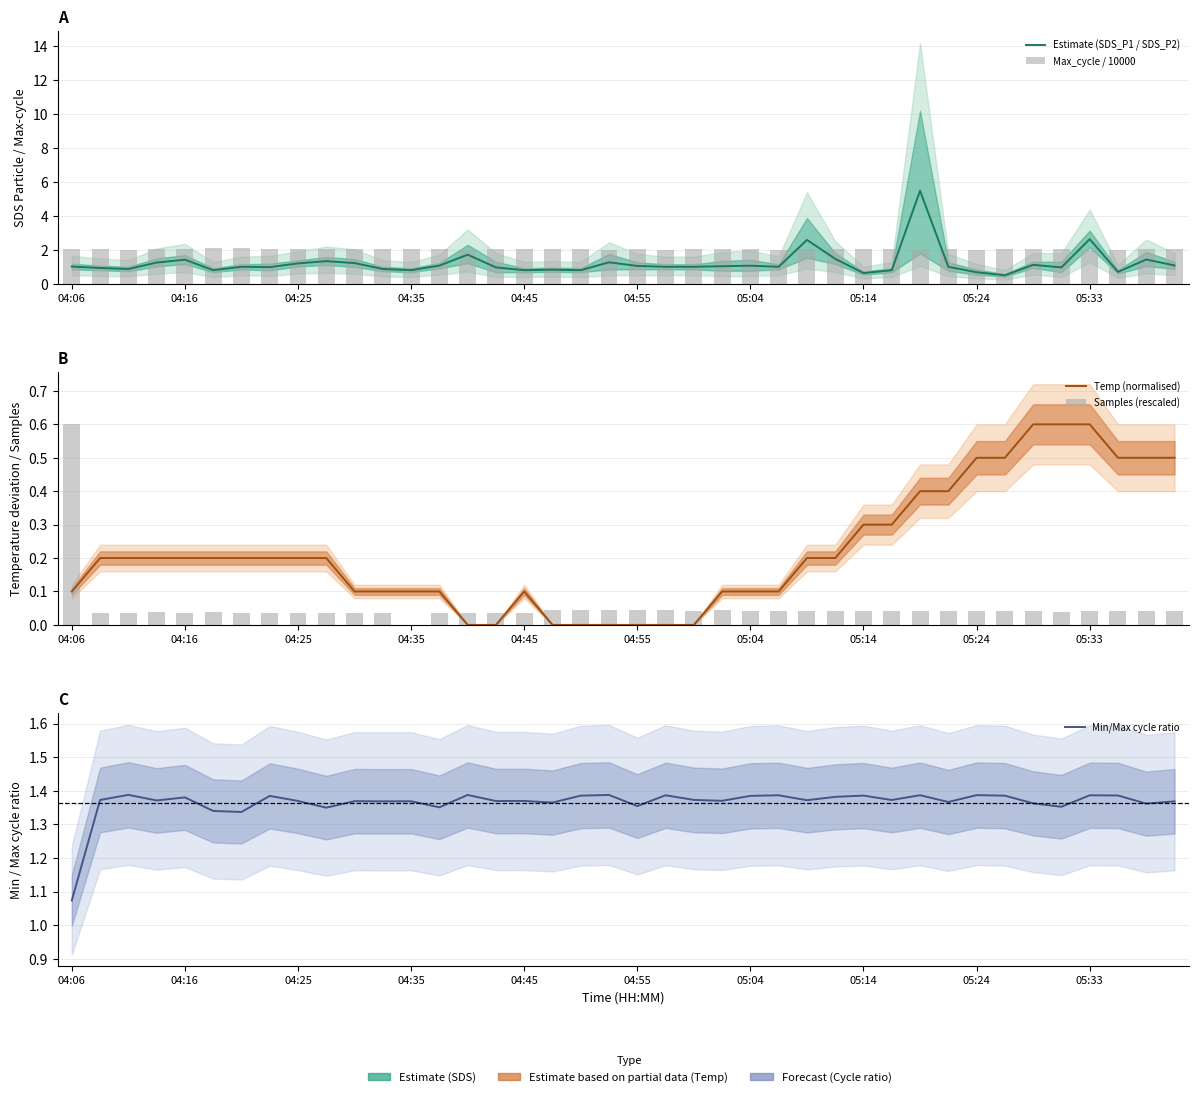

What is the greatest value displayed?

5.5